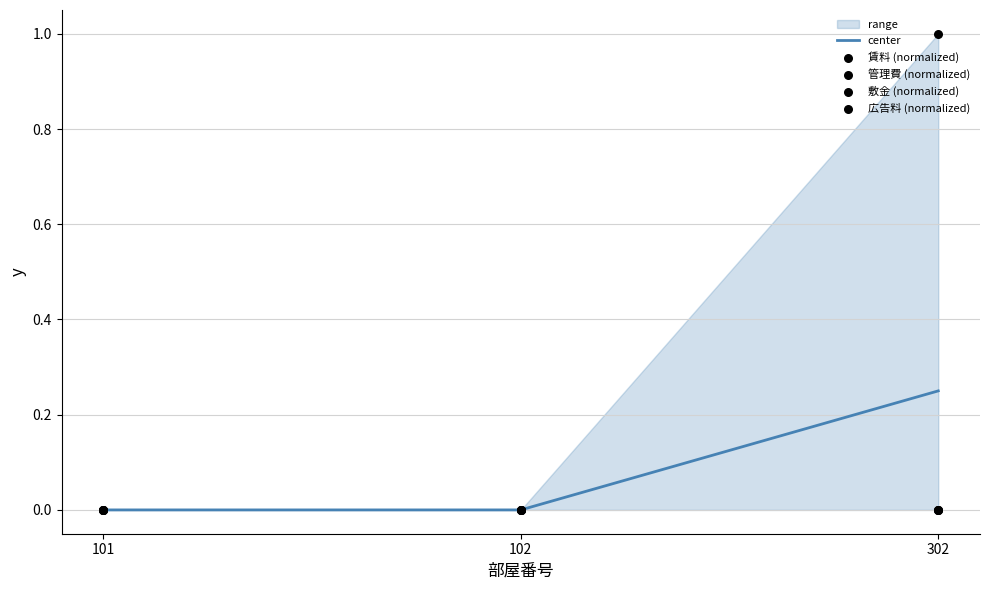

At how many categories does at least one series exceed 0?

1